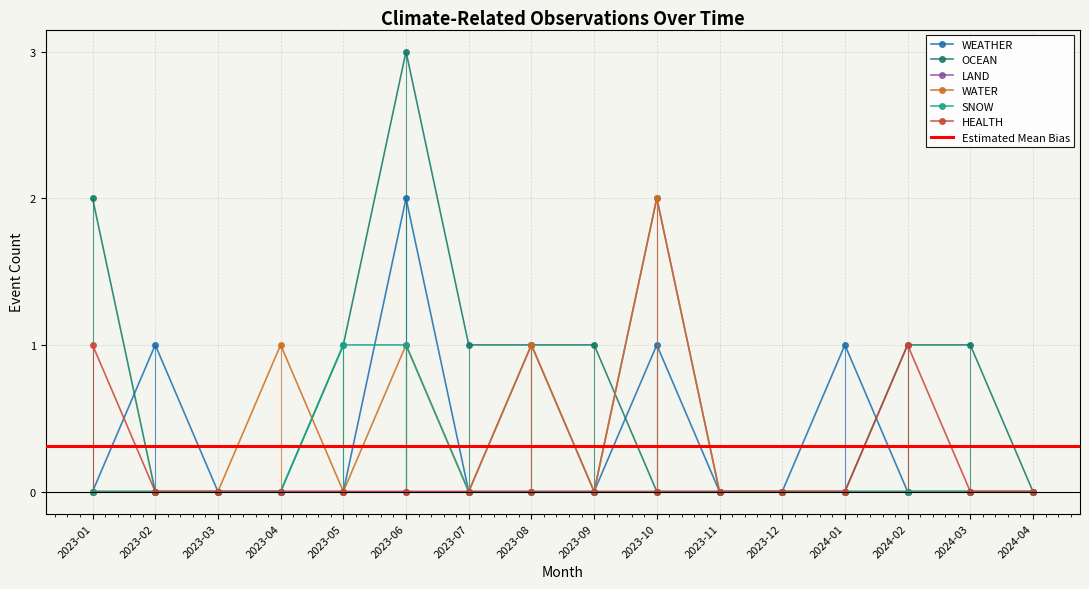

What position from the left is 2023-01?

1